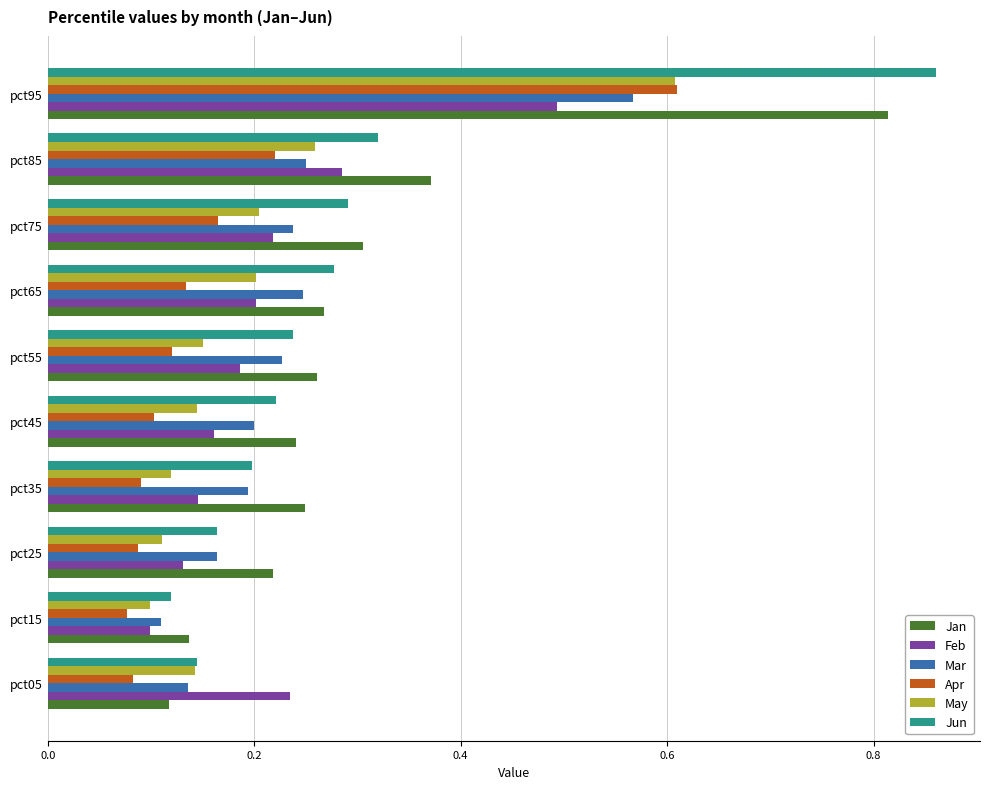

The May series shows 0.6 at pct95. True or false?

True